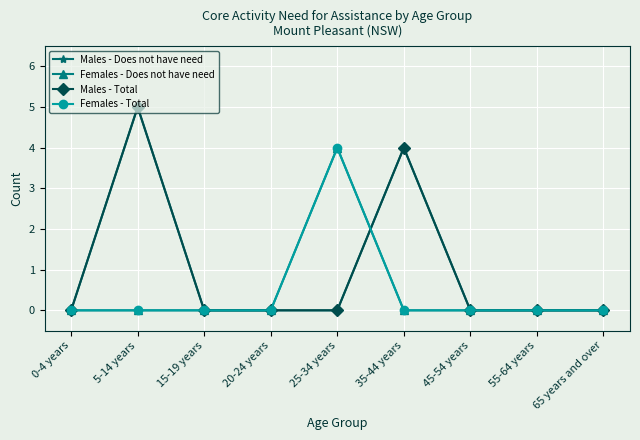

What position from the left is 5-14 years?

2